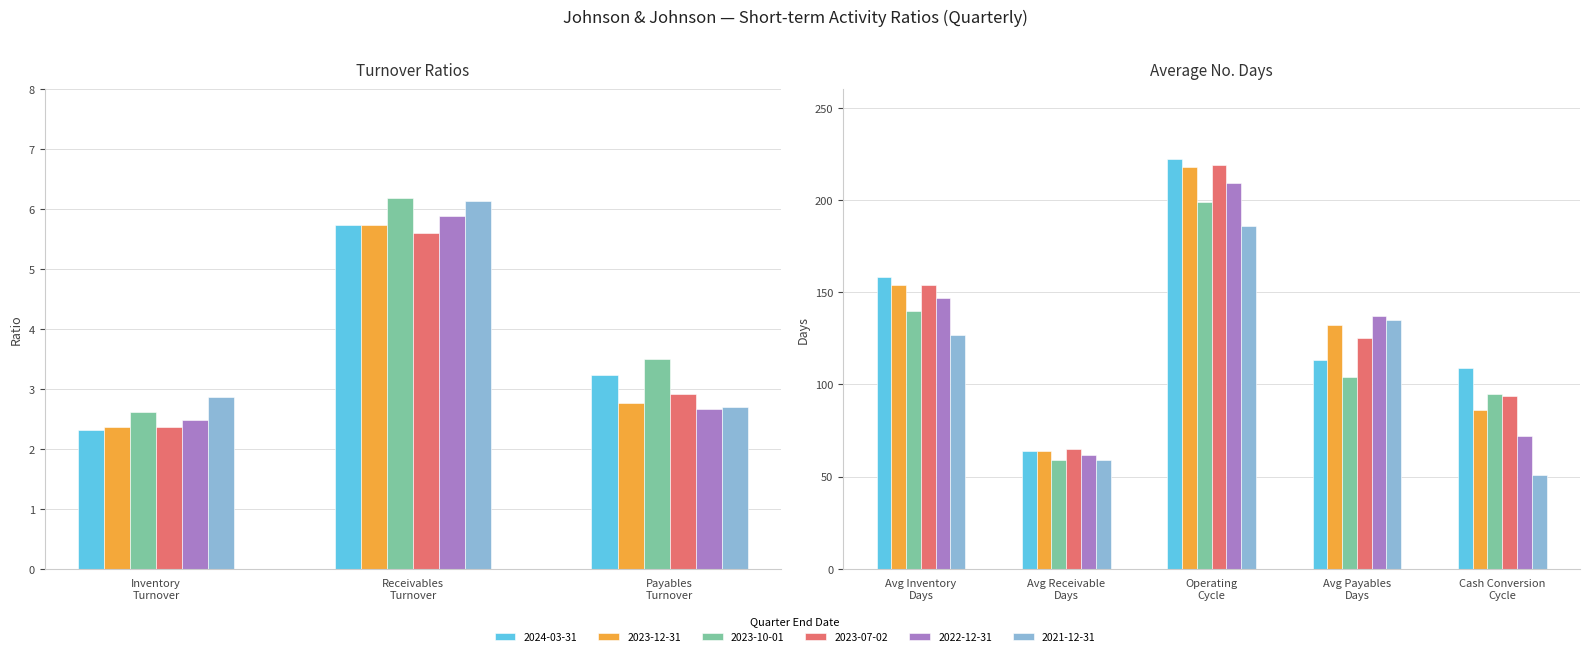

Rank the categories by 2023-10-01 value from lowest to highest.

Inventory
Turnover, Payables
Turnover, Receivables
Turnover, Avg Receivable
Days, Cash Conversion
Cycle, Avg Payables
Days, Avg Inventory
Days, Operating
Cycle